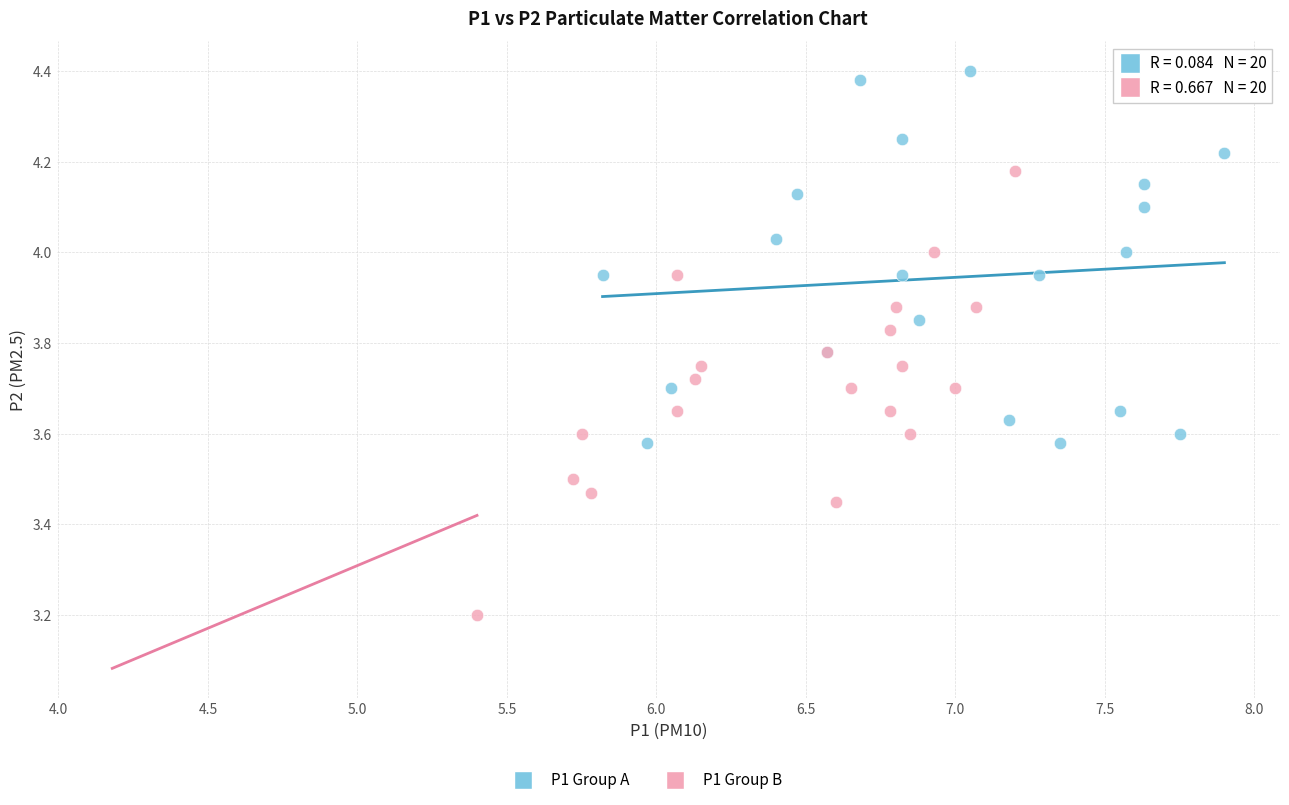

Which series has the largest Y range (max minus min)?

P1 Group B